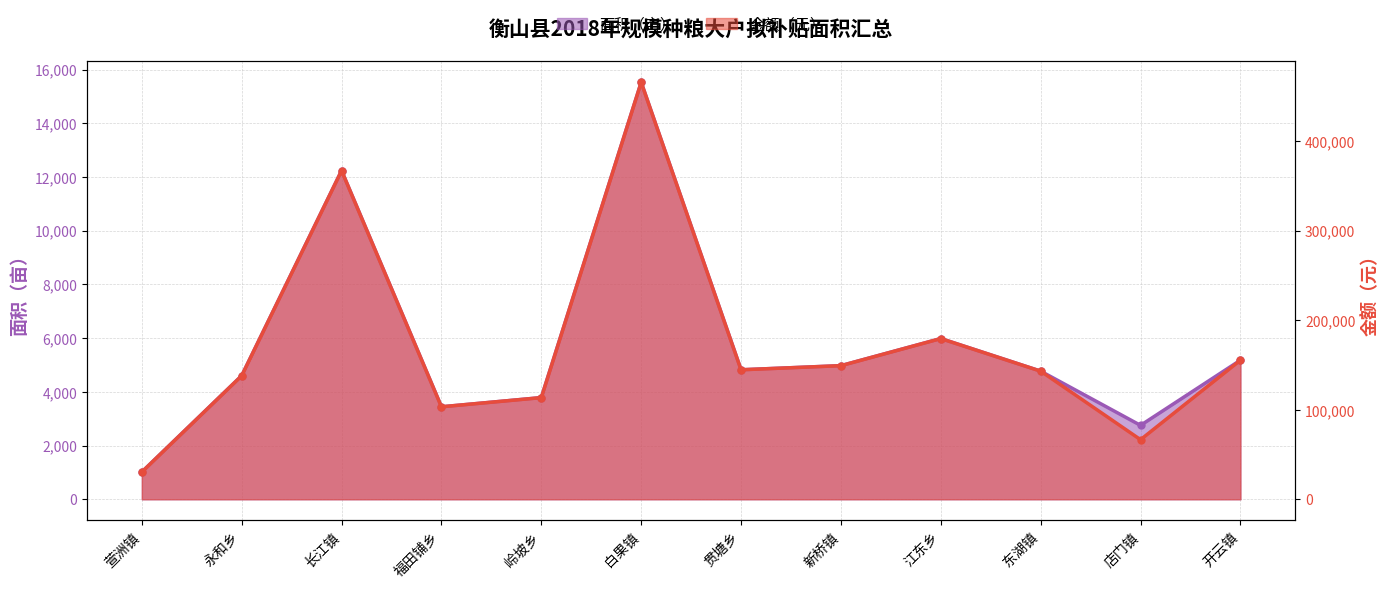

What is the minimum value shown in the chart?

1016.1